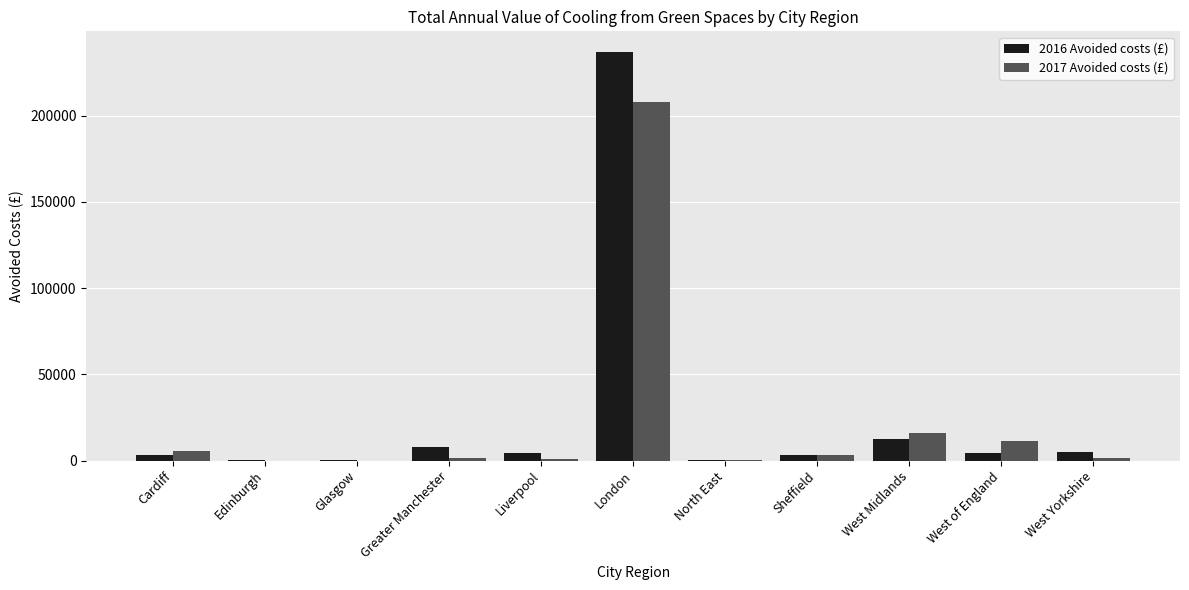

At which category is the sum across all series the highest?

London